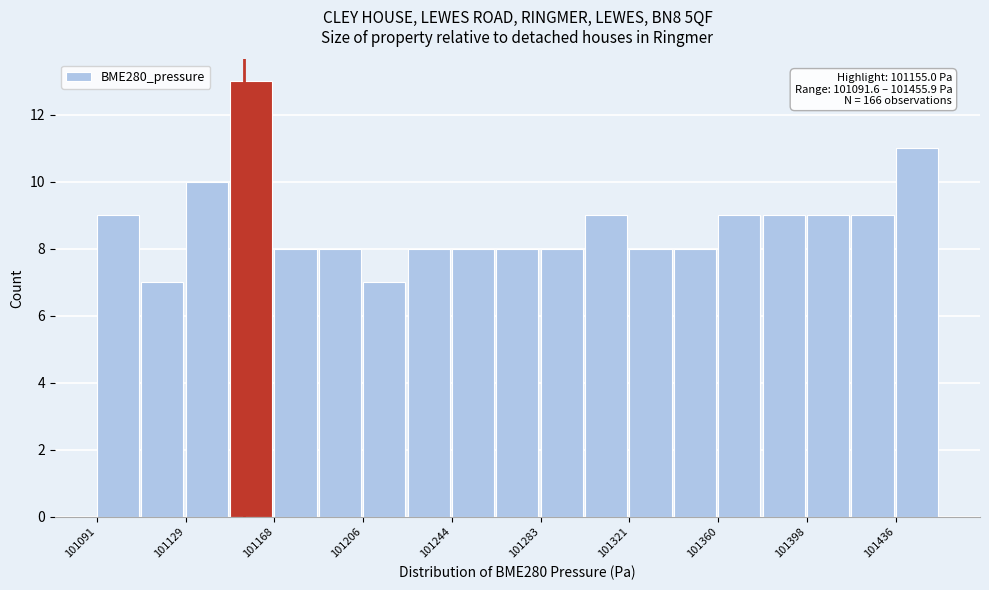

Around what value on the x-axis is the tallest bar? Give the approximate position of its centre, as read against the axis.

101160